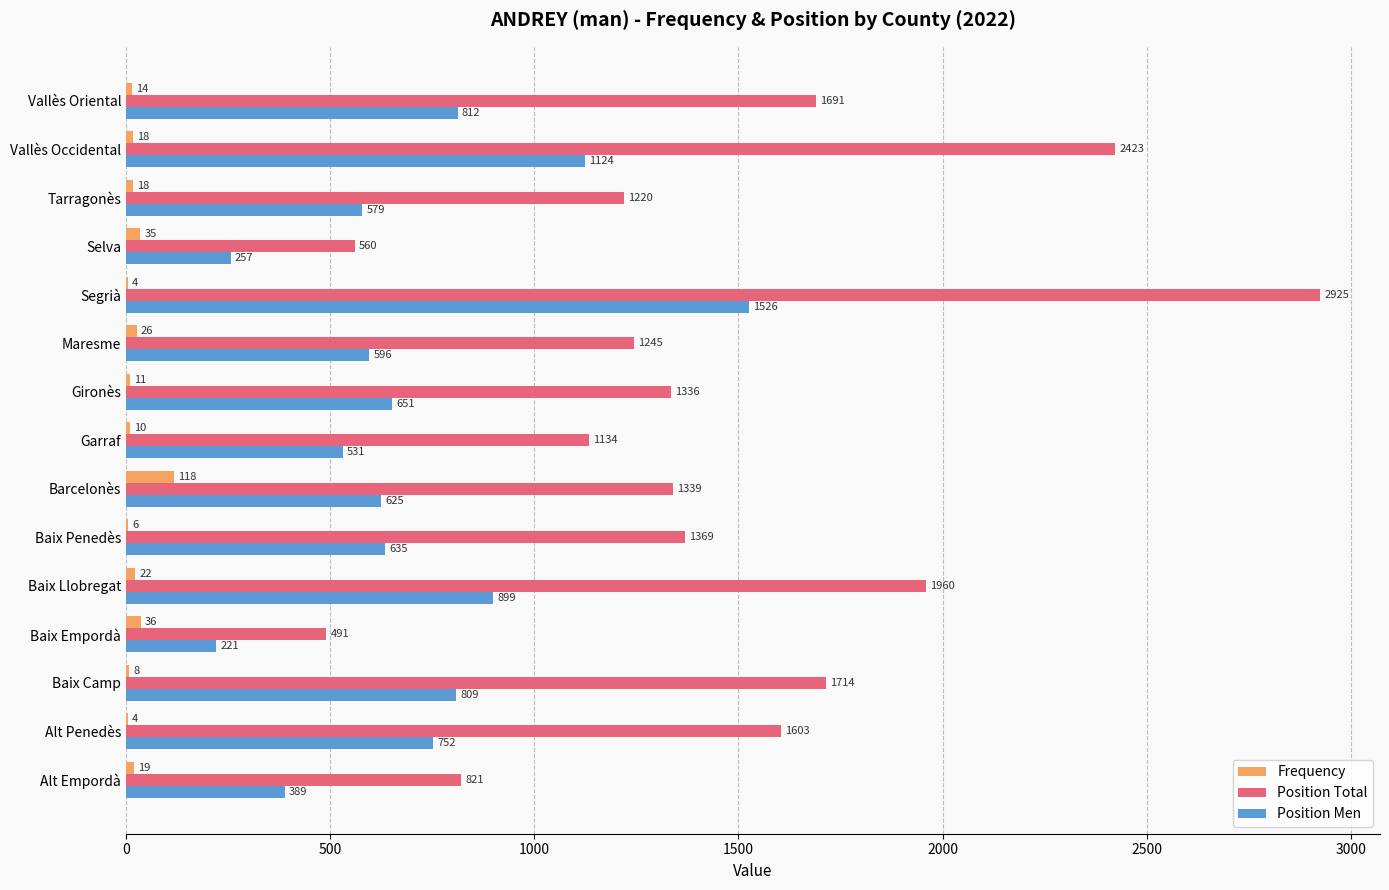

What is the sum of all Position Men values?

10406